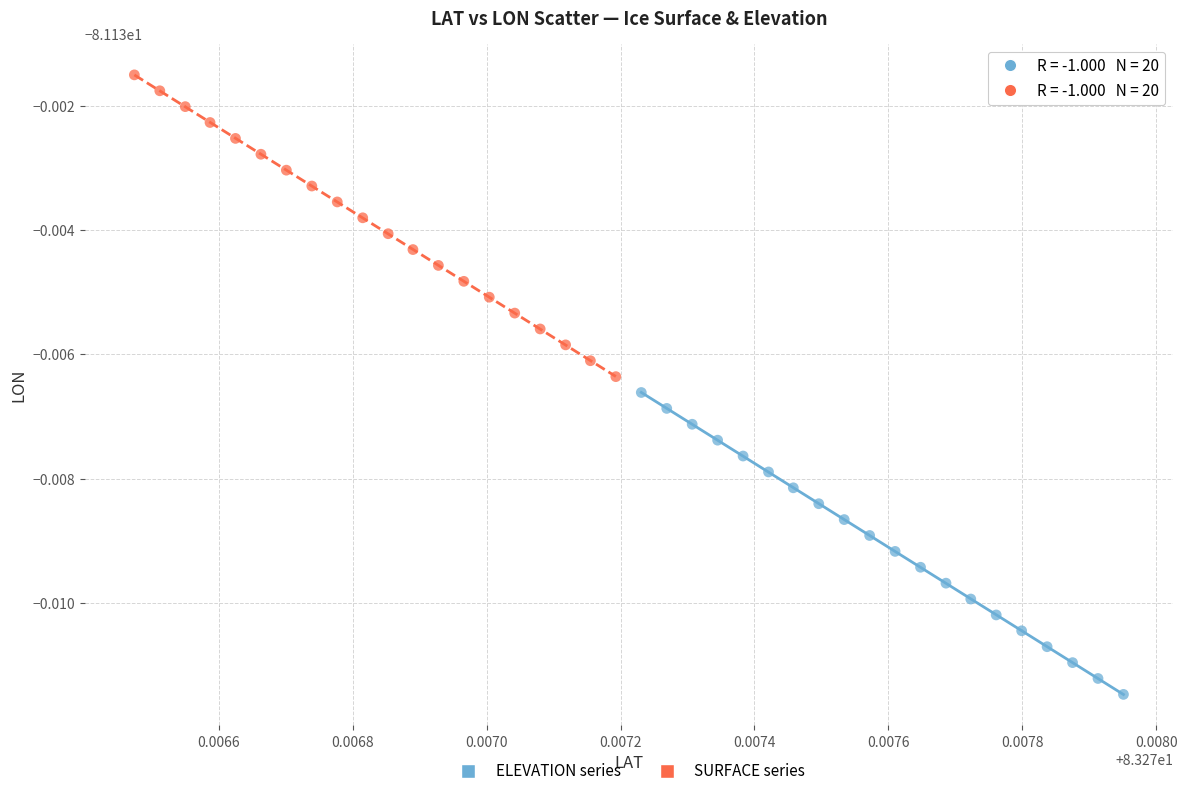

Which series contains the lowest Y value?

ELEVATION series